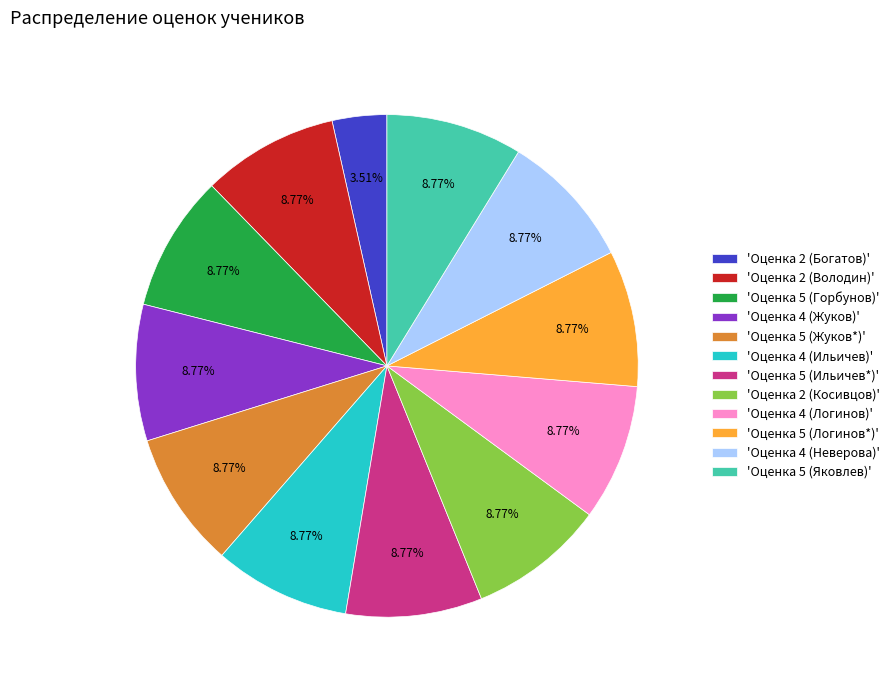

To the nearest percent, what is the difference between the largest and smallest slice percentages?

5%